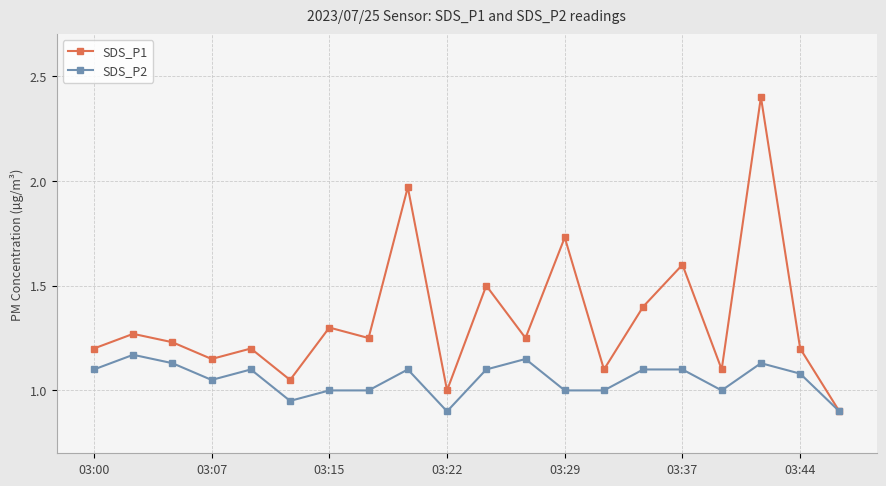

What is the difference between the maximum and second lowest values in the SDS_P1 series?

1.4